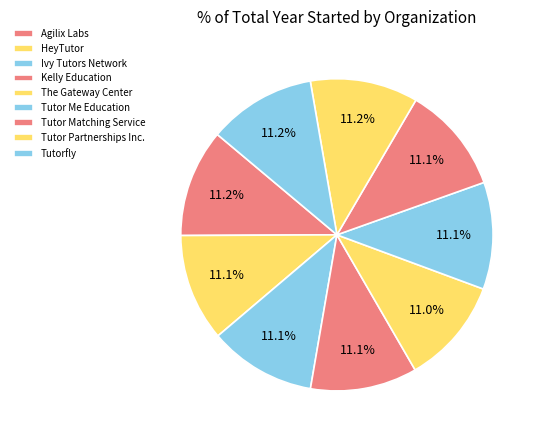

To the nearest percent, what portion does Ivy Tutors Network represent?

11%